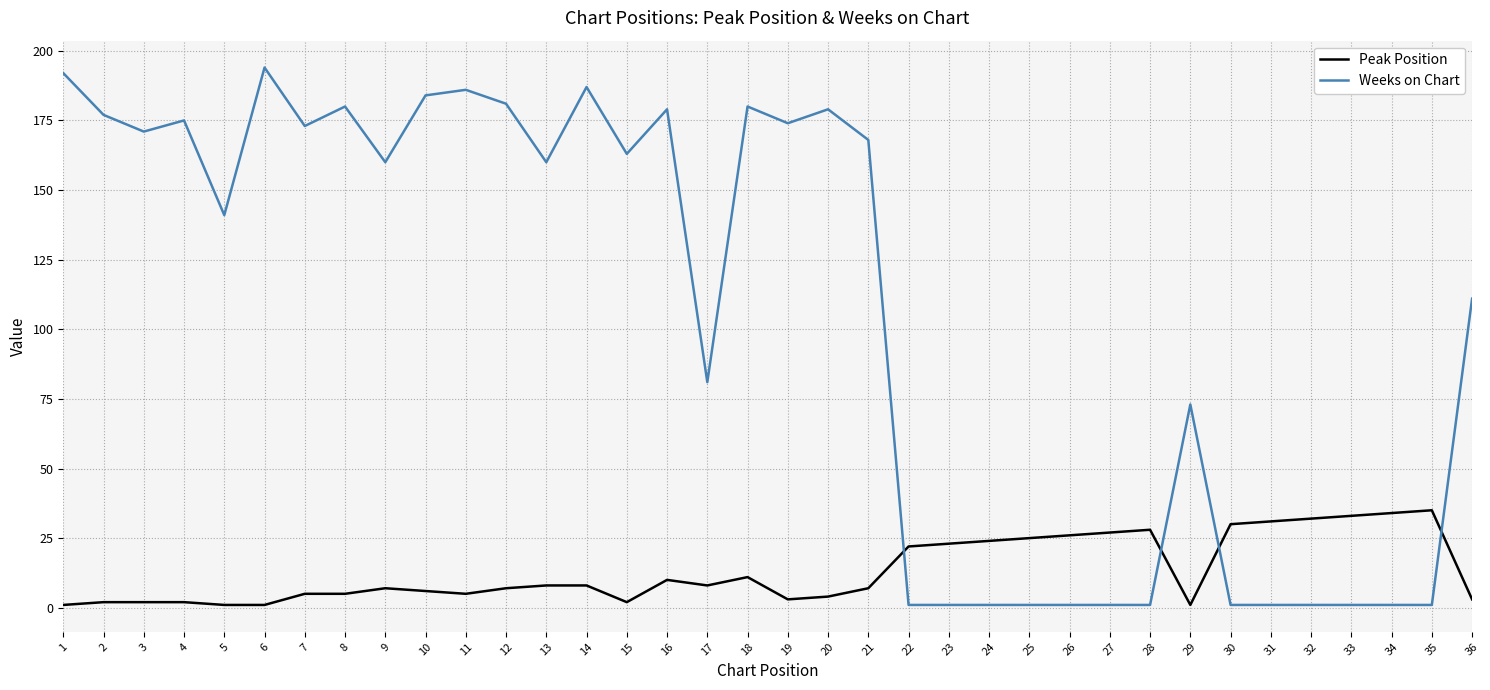

Which series ends up on top after the final intersection of Weeks on Chart and Peak Position?

Weeks on Chart